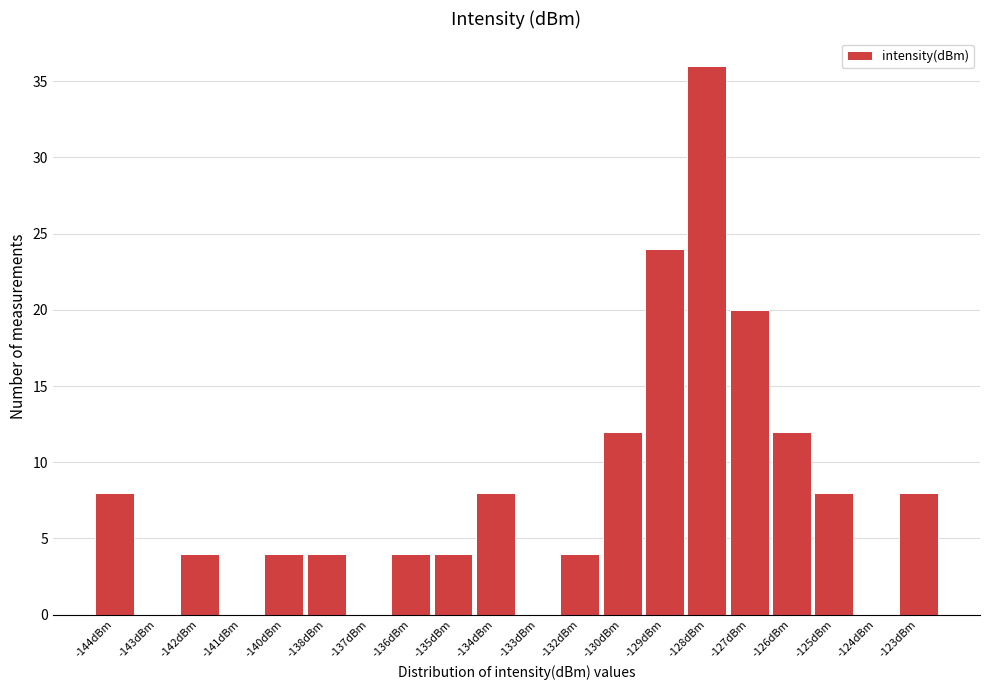

Reading left to right, what are all the values shown in this chart?

-144dBm=8	-143dBm=0	-142dBm=4	-141dBm=0	-140dBm=4	-138dBm=4	-137dBm=0	-136dBm=4	-135dBm=4	-134dBm=8	-133dBm=0	-132dBm=4	-130dBm=12	-129dBm=24	-128dBm=36	-127dBm=20	-126dBm=12	-125dBm=8	-124dBm=0	-123dBm=8